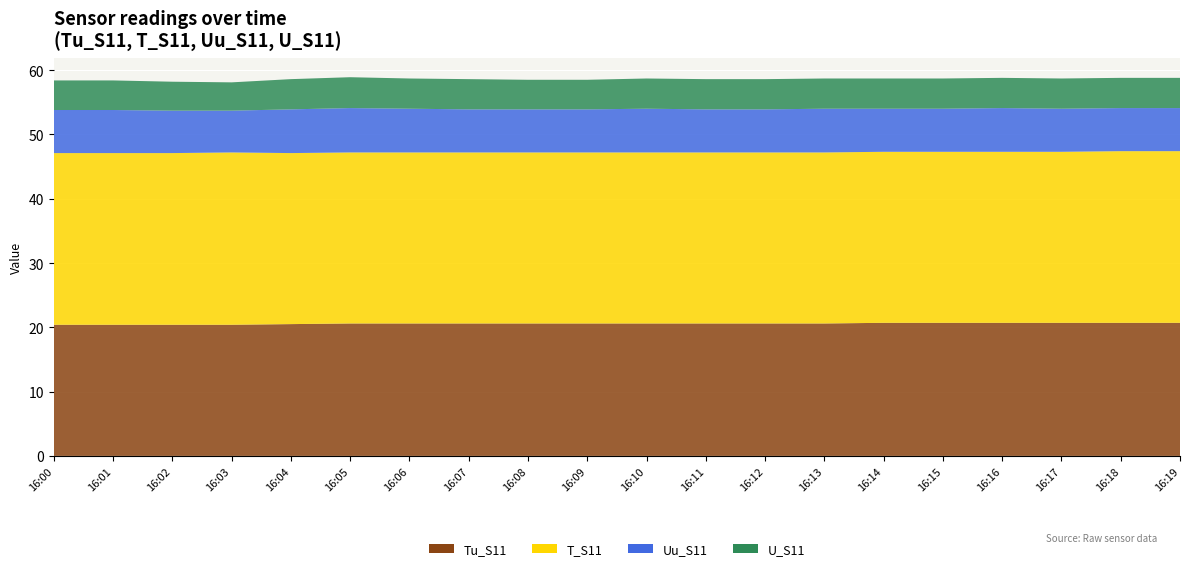

Reading left to right, transcribe all the data shown in this chart.

Tu_S11: 20.4	20.4	20.4	20.4	20.5	20.6	20.6	20.6	20.6	20.6	20.6	20.6	20.6	20.6	20.7	20.7	20.7	20.7	20.7	20.7
T_S11: 26.7	26.7	26.7	26.8	26.6	26.6	26.6	26.6	26.6	26.6	26.6	26.6	26.6	26.6	26.6	26.6	26.6	26.6	26.7	26.7
Uu_S11: 6.7	6.7	6.6	6.5	6.8	6.9	6.8	6.7	6.7	6.7	6.8	6.7	6.7	6.8	6.7	6.7	6.8	6.7	6.7	6.7
U_S11: 4.6	4.6	4.5	4.4	4.7	4.8	4.7	4.7	4.6	4.6	4.7	4.7	4.7	4.7	4.7	4.7	4.7	4.7	4.7	4.7